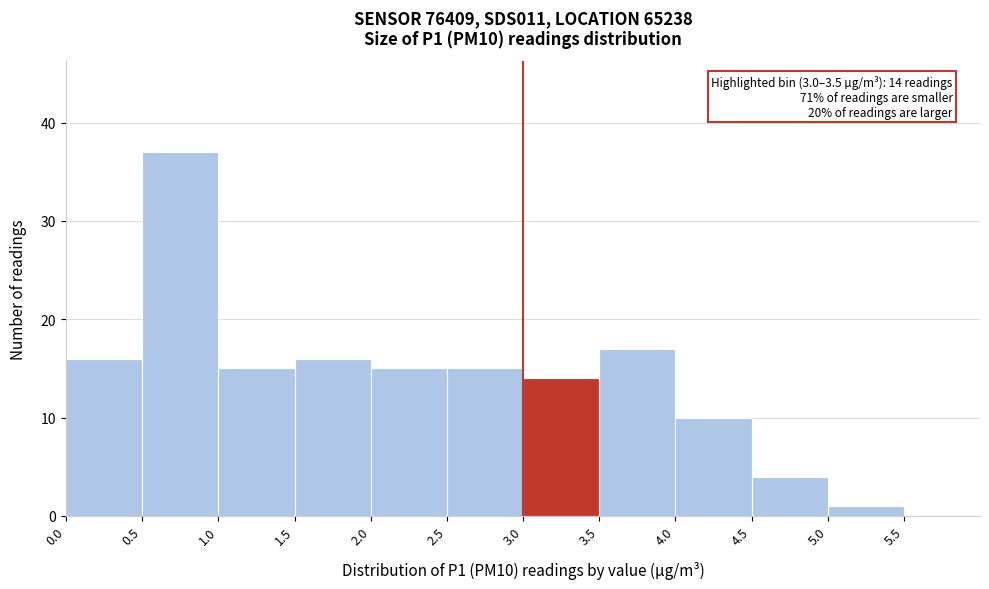

Over which range of the x-axis is the bar tallest?

0.5 to 1.0